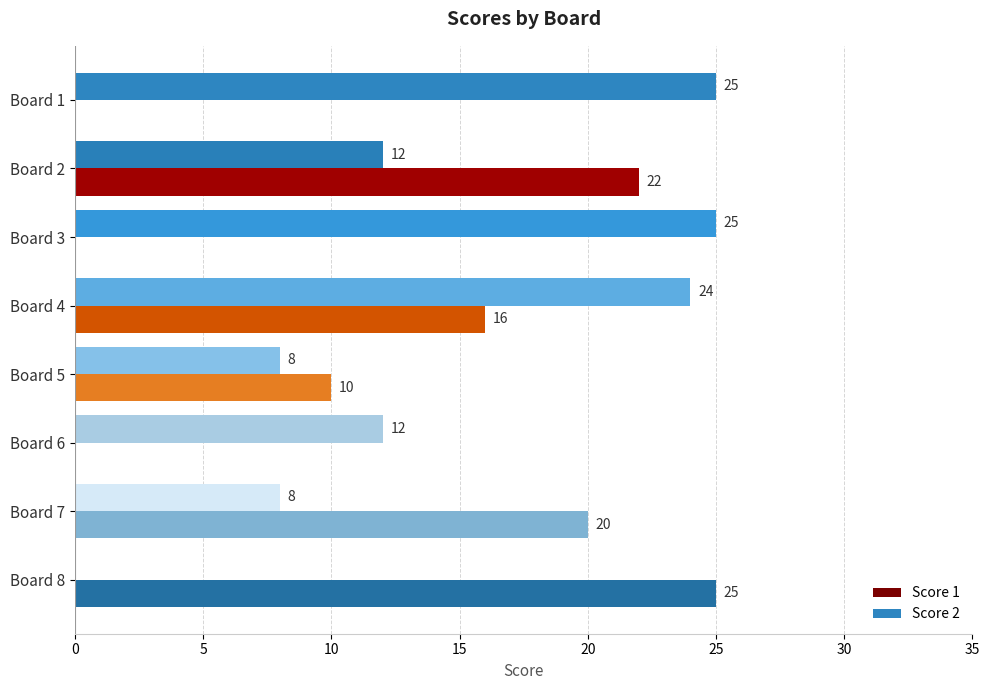

What is the maximum value for Score 1?

25